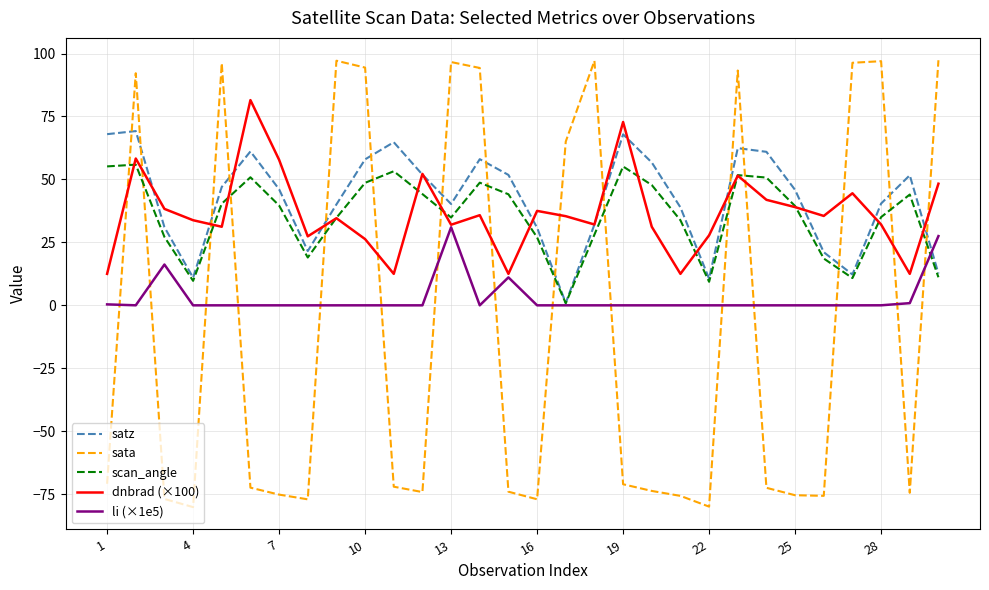

What is the difference between the maximum and minimum values in the li (×1e5) series?

31.0